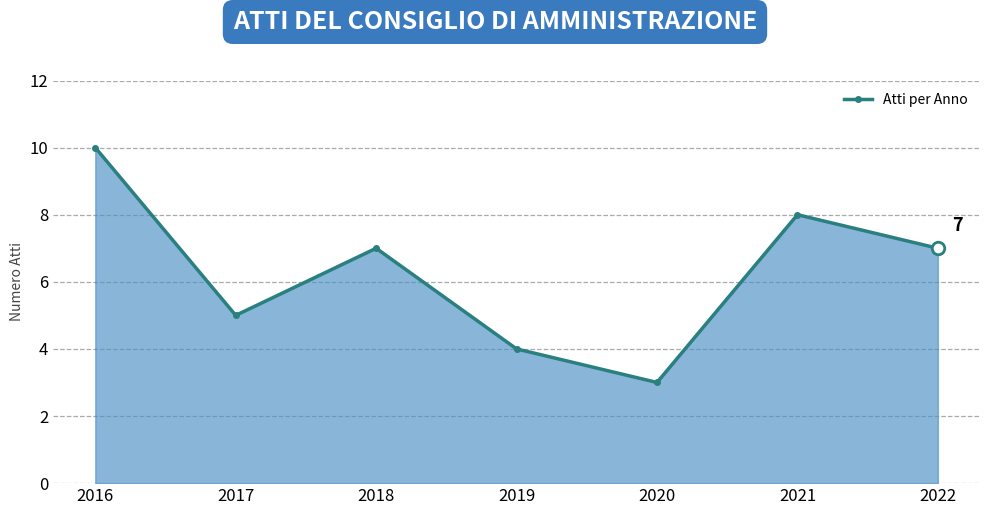

At which category does the chart reach its minimum across all series?

2020